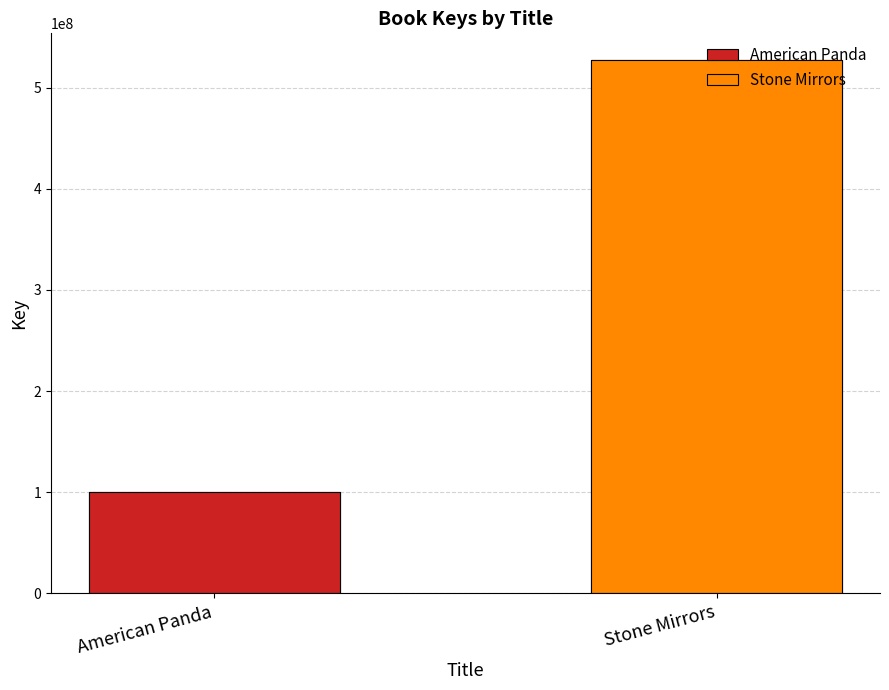

The chart shows a value of 146532652 at American Panda. True or false?

False